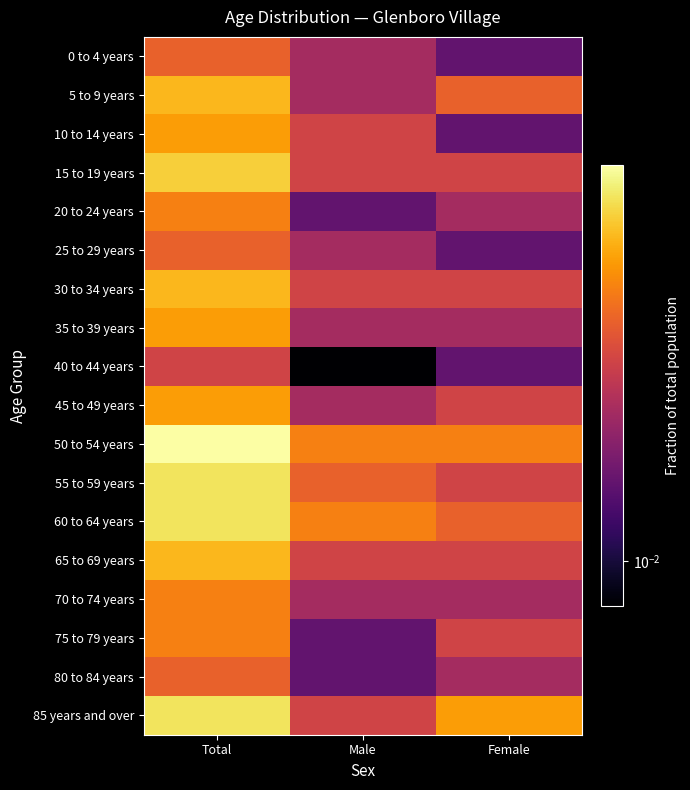

At how many categories does at least one series exceed 0?

3